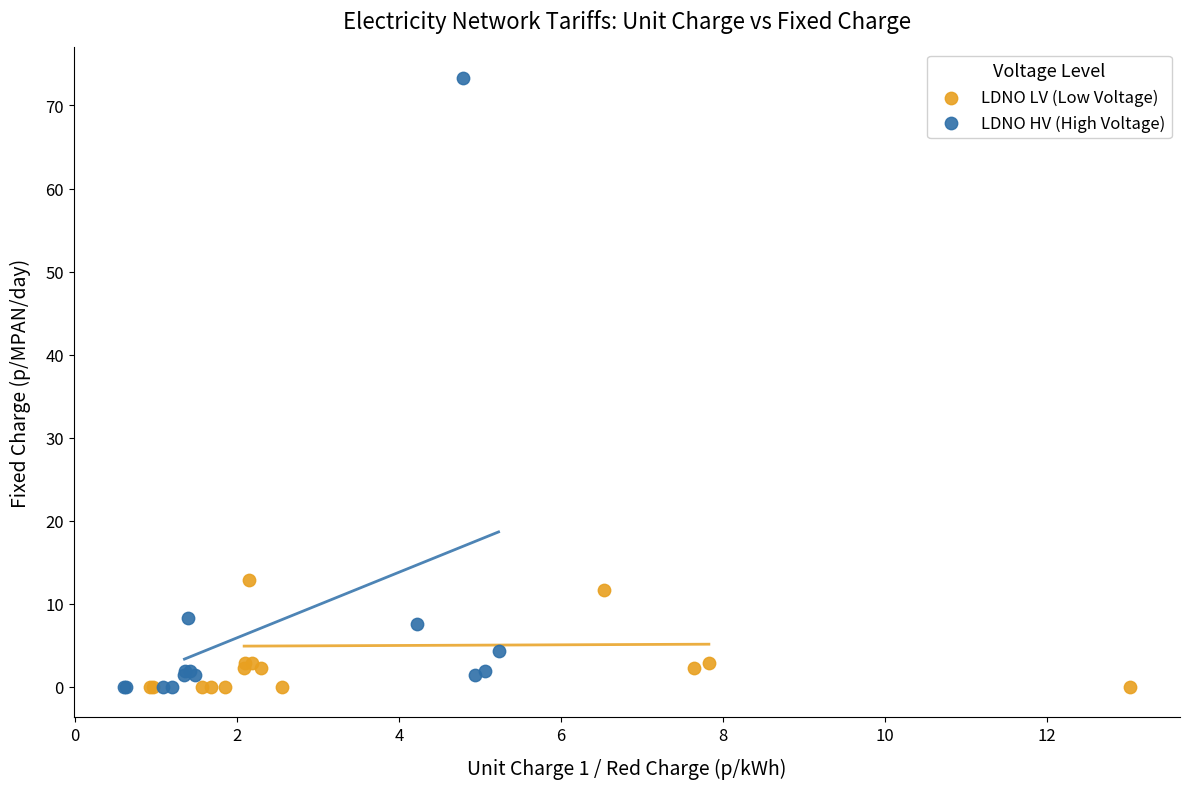

Which series has the widest spread of Y values?

LDNO HV (High Voltage)